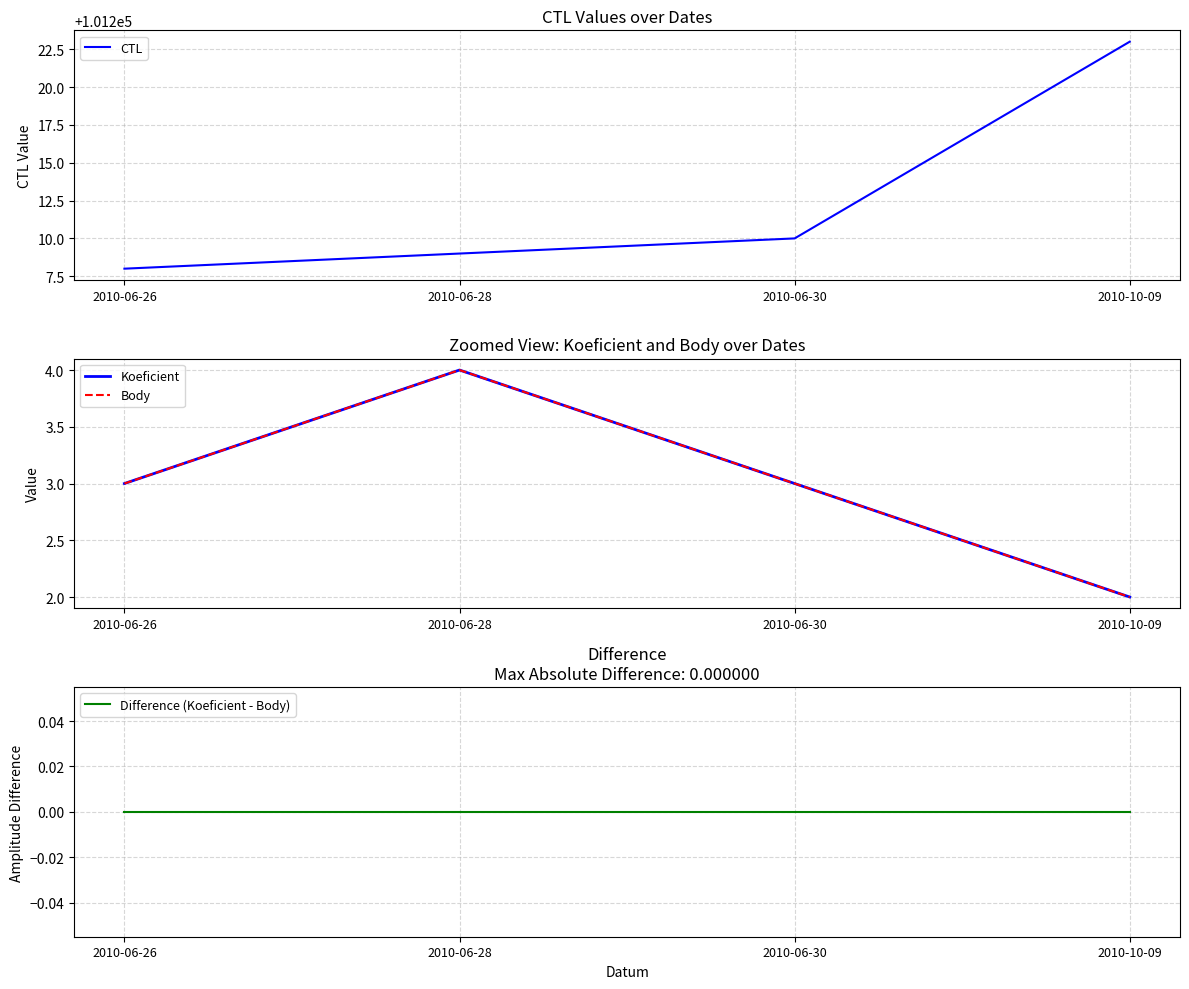

Is it true that Body equals 6 at 2010-06-28?

False